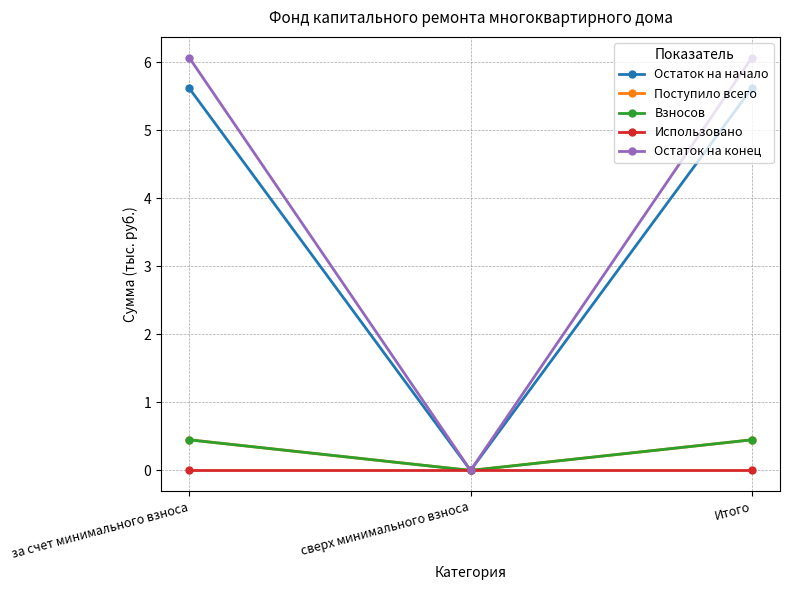

Which series has the largest range (max minus min)?

Остаток на конец